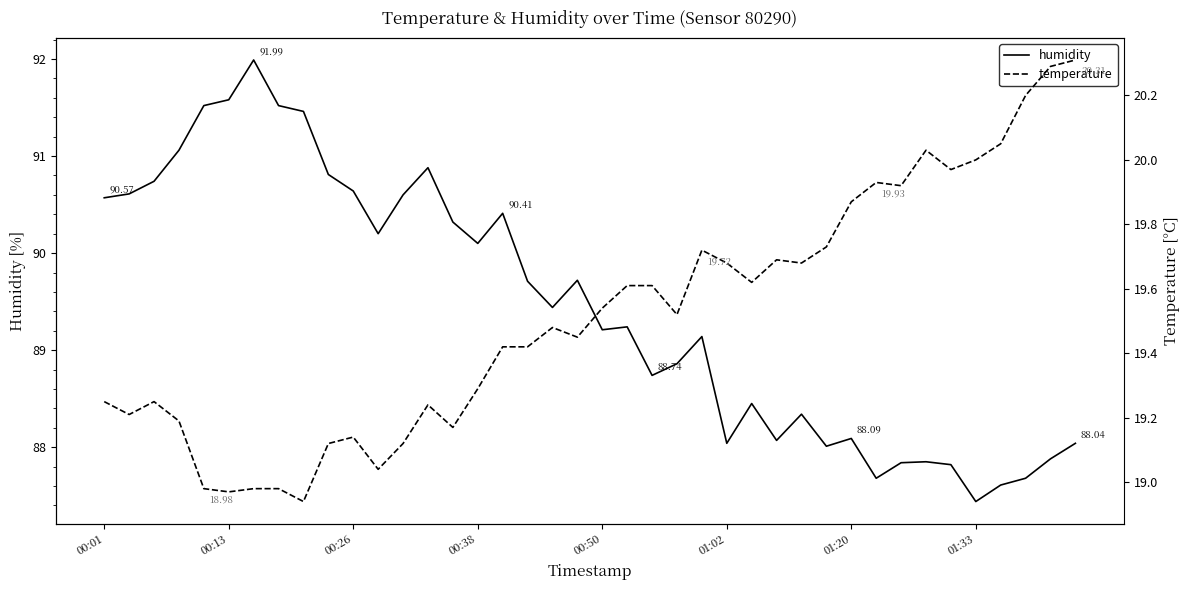

At how many categories does at least one series exceed 19?

40